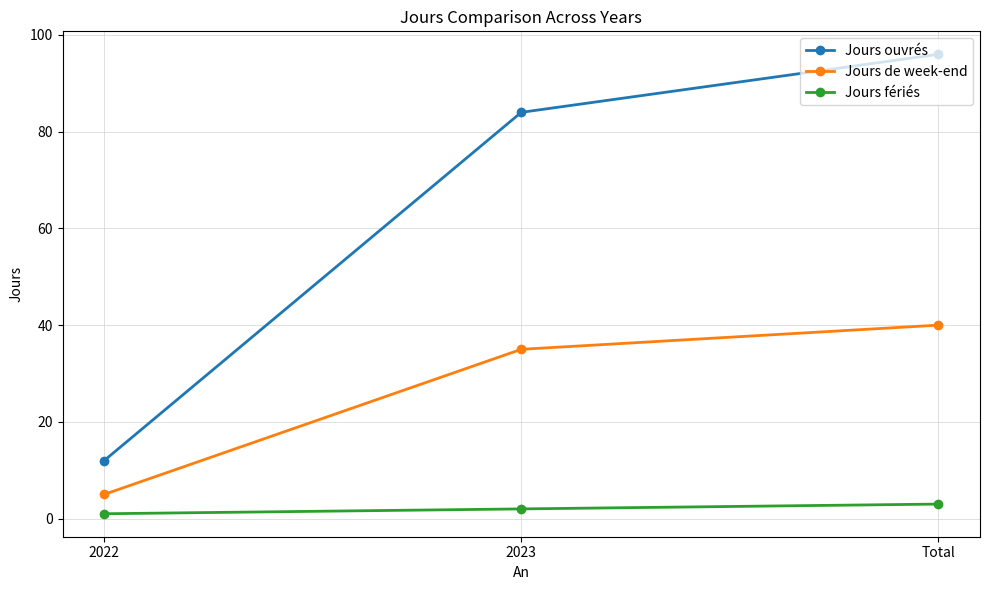

Does the chart have visible grid lines?

Yes